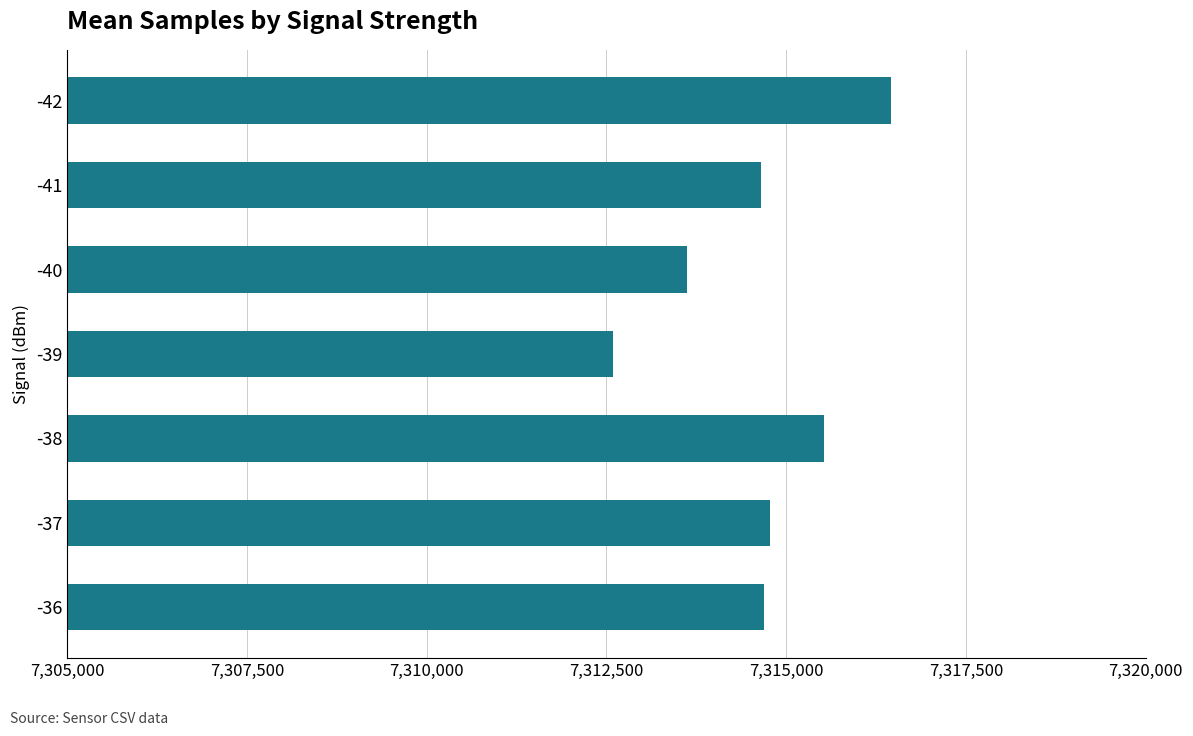

What is the sum of the values at -40 and -39?

14626209